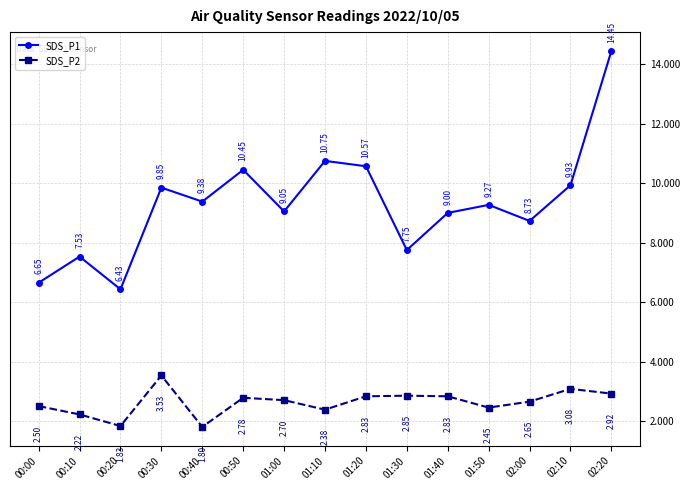

Which series has the largest total across all categories?

SDS_P1